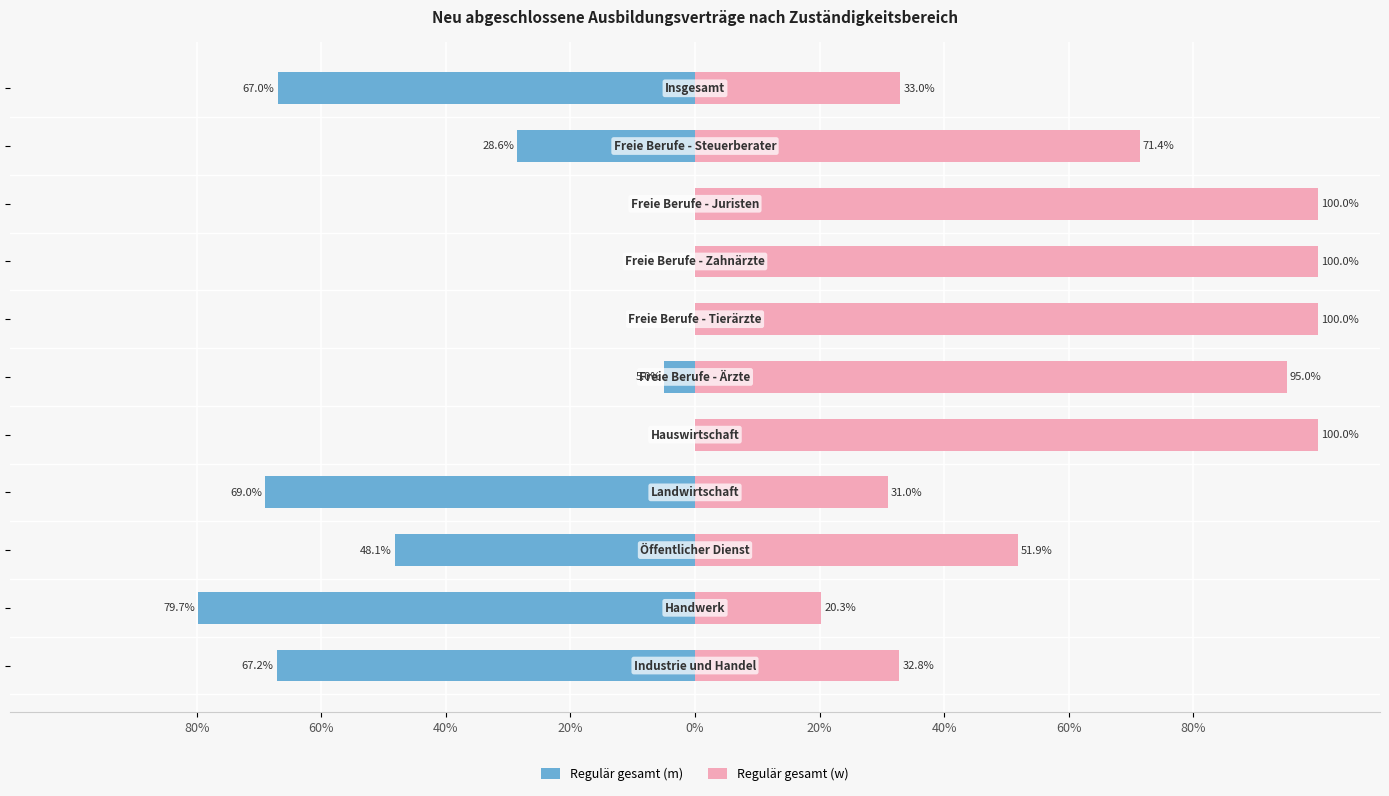

Rank the series at 40% from lowest to highest value.

Regulär gesamt (m), Regulär gesamt (w)